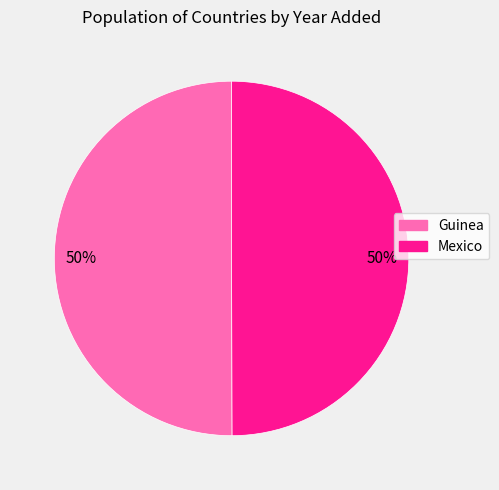

Approximately how many times larger is the value at Mexico compared to Guinea?

1.0